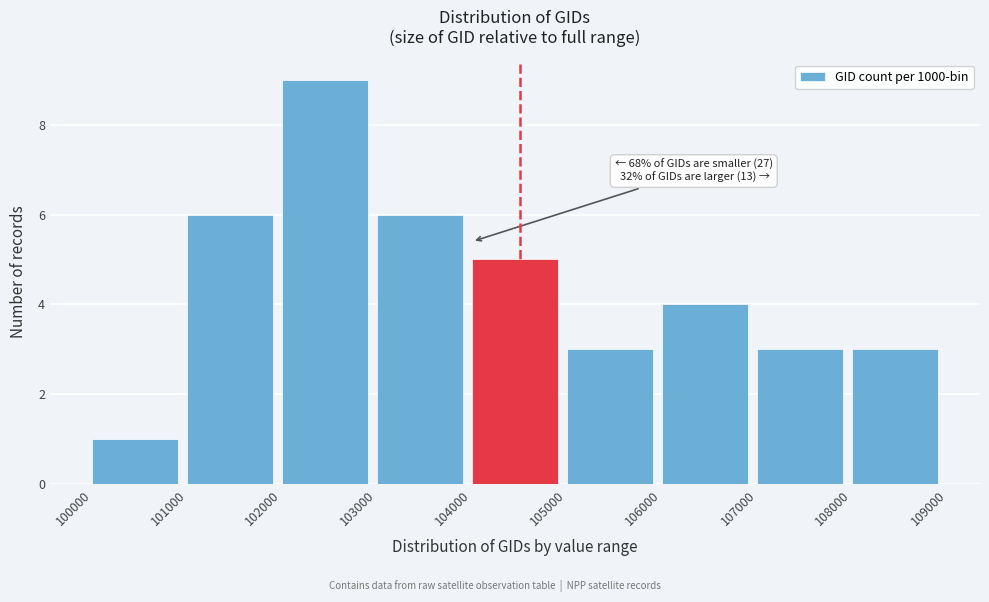

Which range on the x-axis has the tallest bar?

102000 to 103000